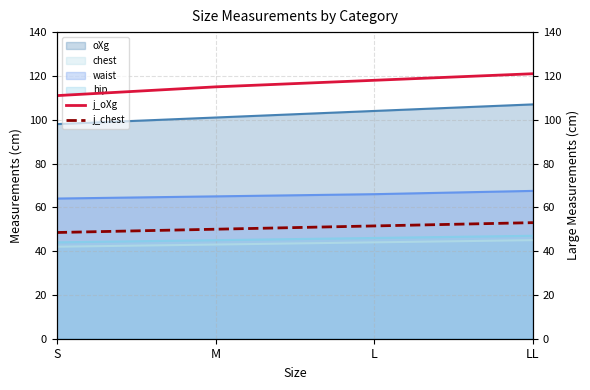

What is the value of the j_oXg point at the 3rd from the left?

118.0